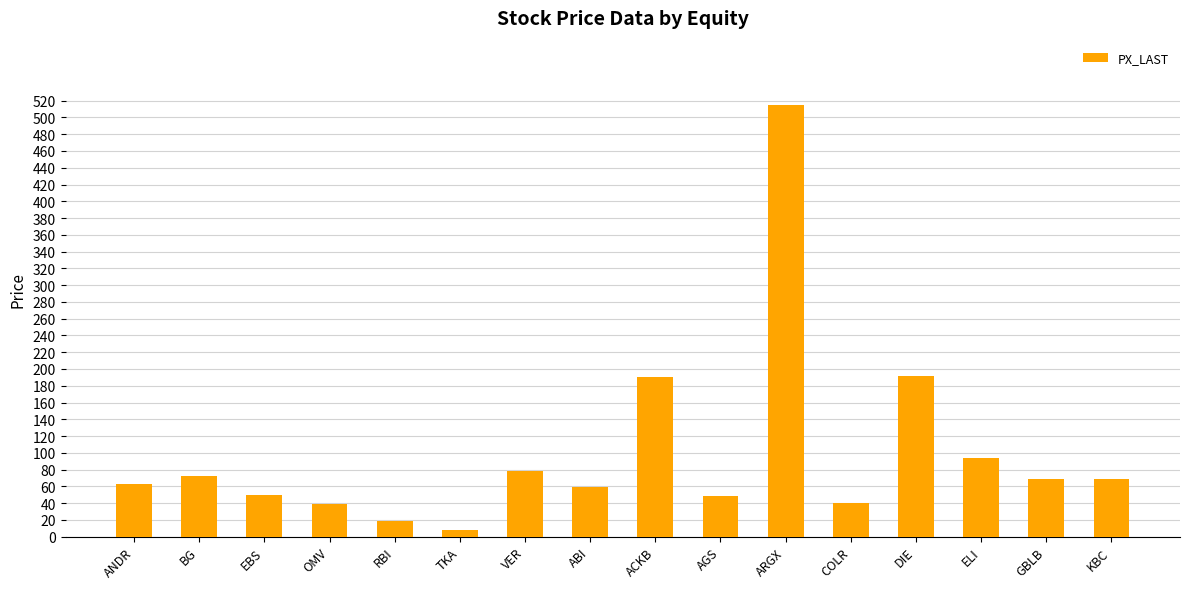

What is the sum of the values at GBLB and COLR?

107.9